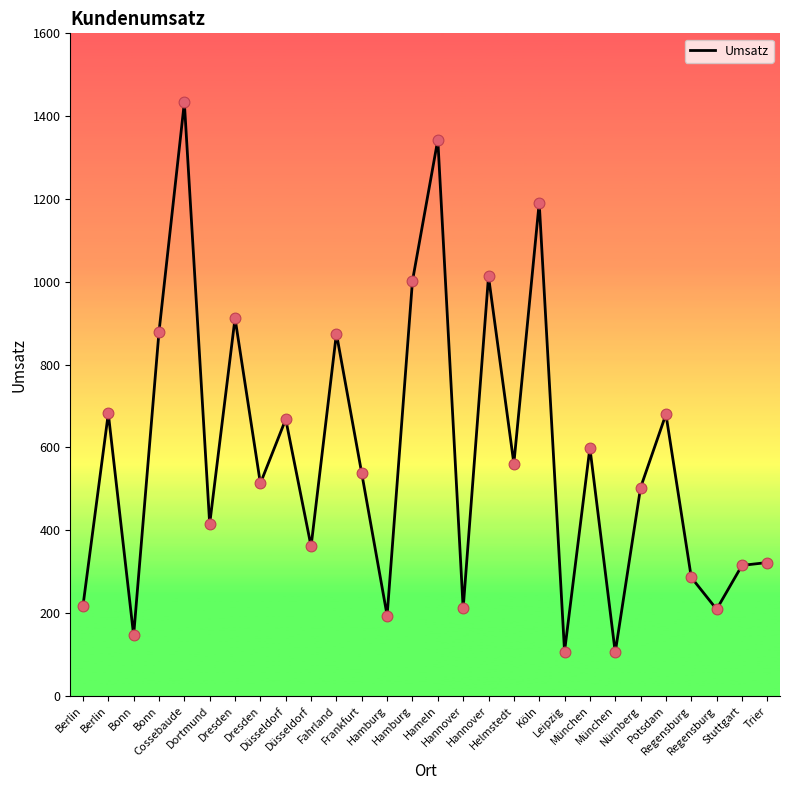

How many lines are shown in the chart?

1